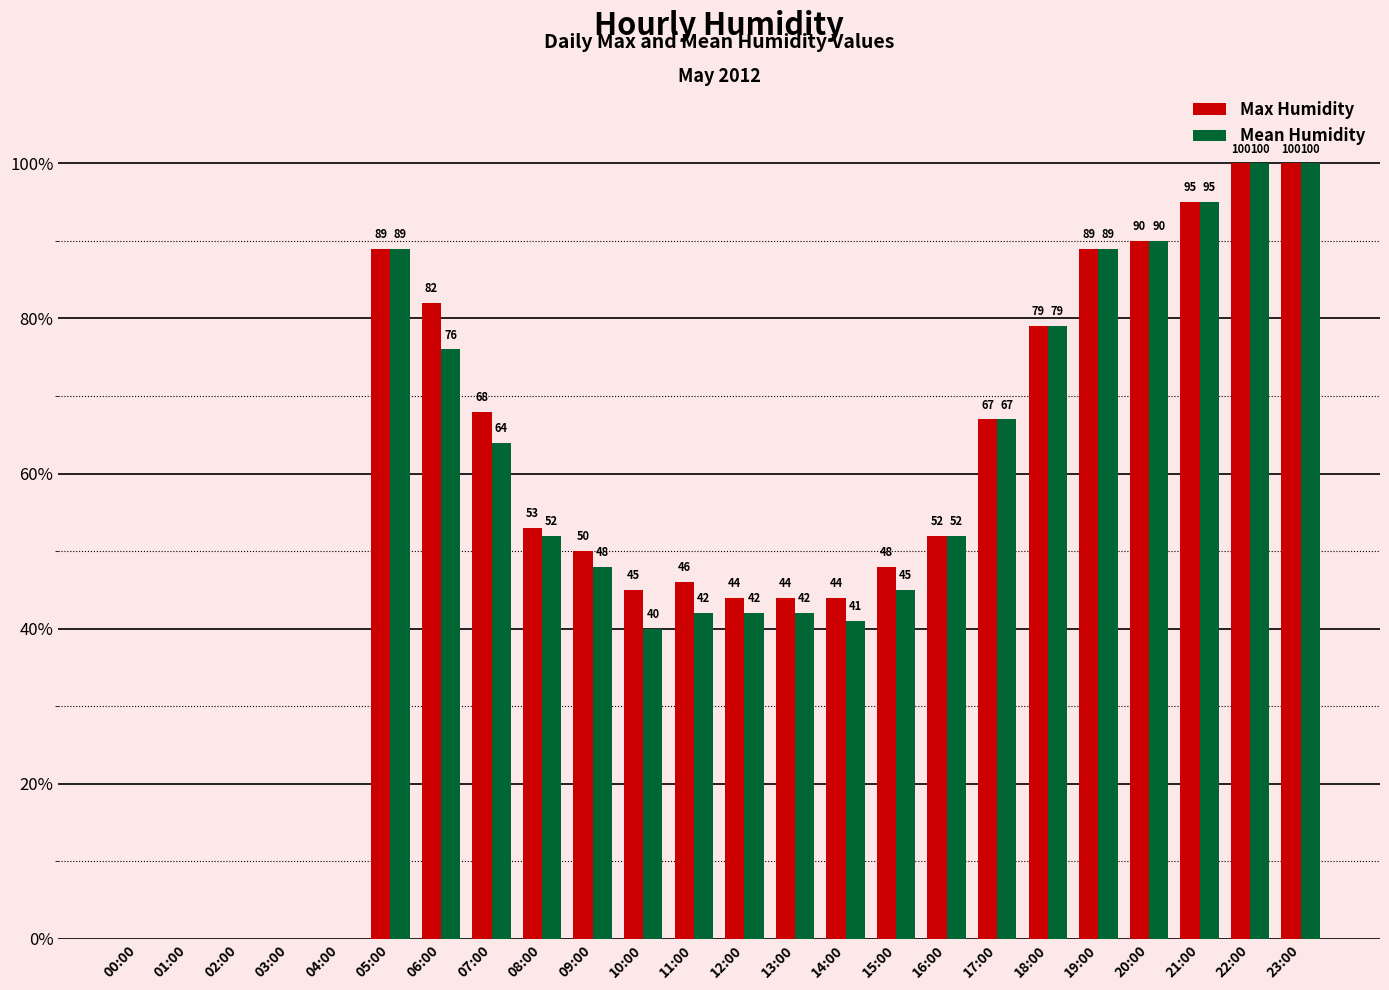

At which label does Mean Humidity first exceed 52?

05:00